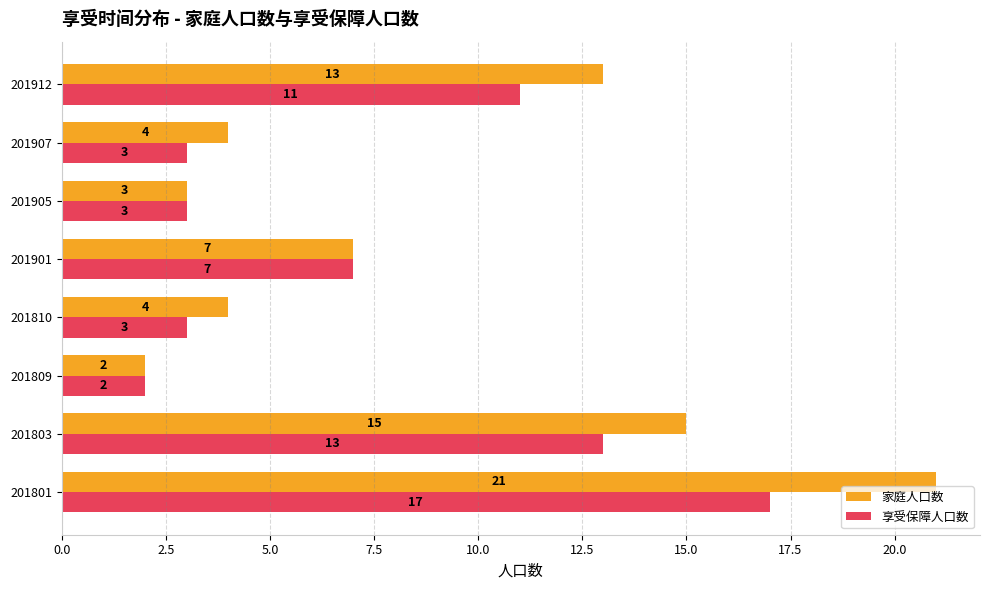

What is the average value of the 家庭人口数 series?

9